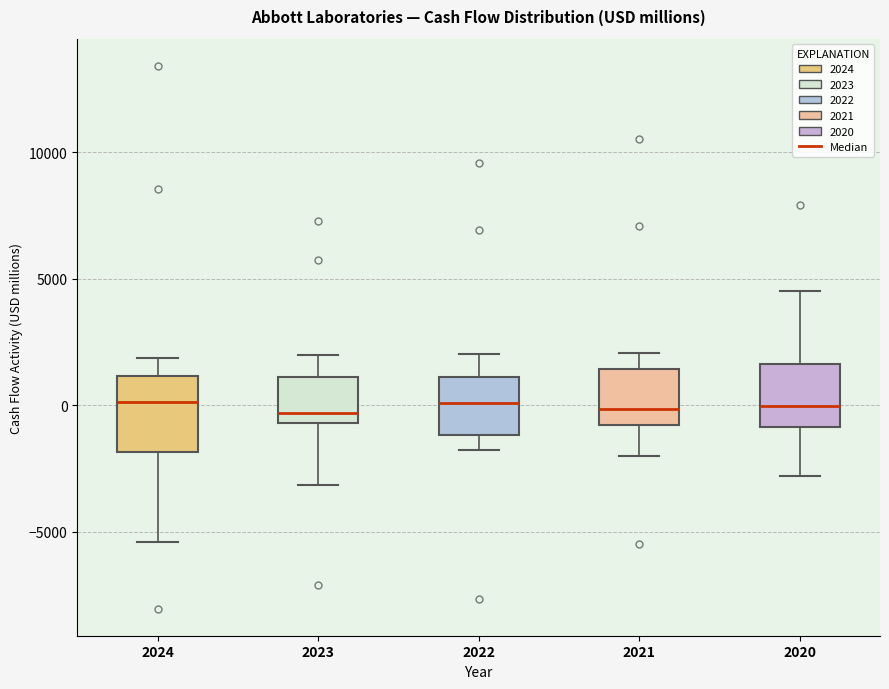

Reading left to right, read every box against the y-axis: the position of its median line, the range the box covers, and the ends of its whiskers. The values are not printed on the chart, so give them approximately, as read against the axis.

2024: median 0, box -2000 to 1000, whiskers -5500 to 2000
2023: median -500 (just above the box's lower edge), box -500 to 1000, whiskers -3000 to 2000
2022: median 0, box -1000 to 1000, whiskers -2000 to 2000
2021: median 0, box -1000 to 1500, whiskers -2000 to 2000
2020: median 0, box -1000 to 1500, whiskers -3000 to 4500